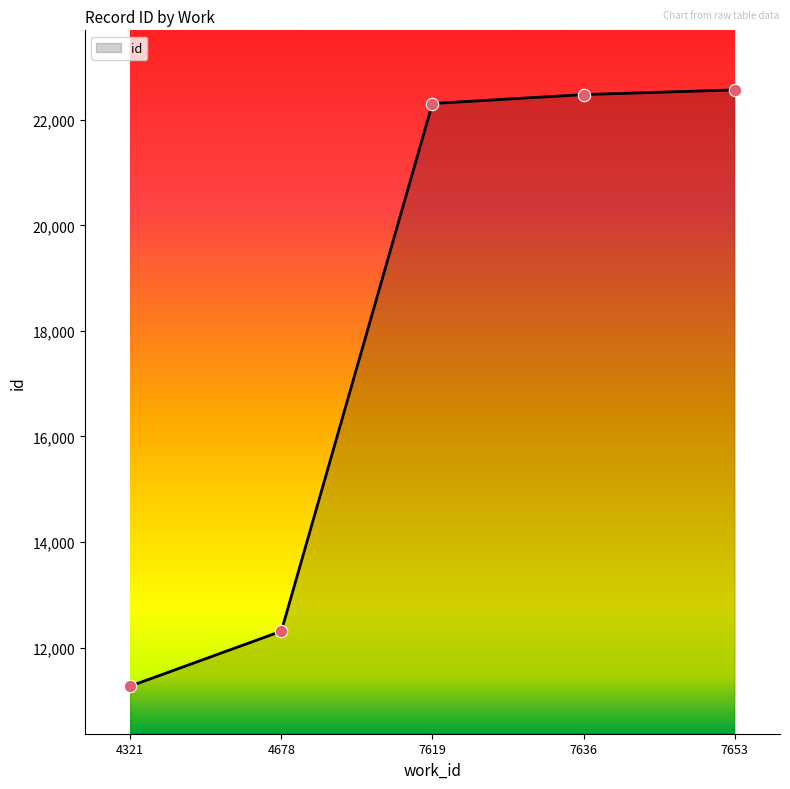

What is the change in value from 7619 to 7636?

+169